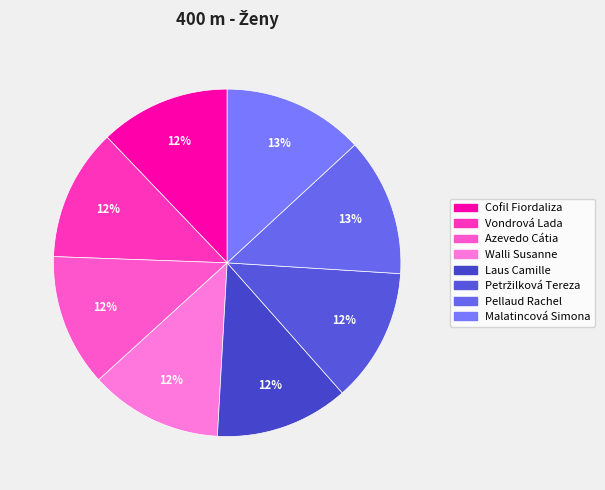

To the nearest percent, what is the difference between the largest and smallest slice percentages?

1%